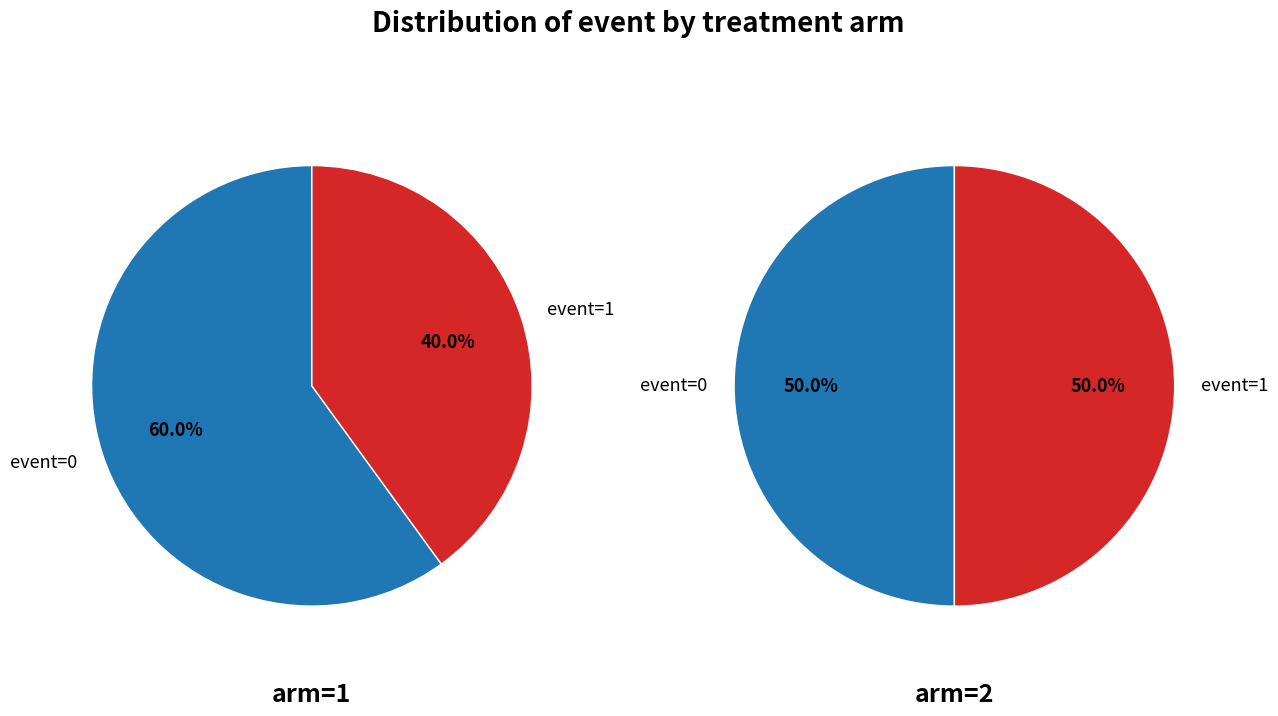

Between event=0 and event=1, which is larger?

event=0